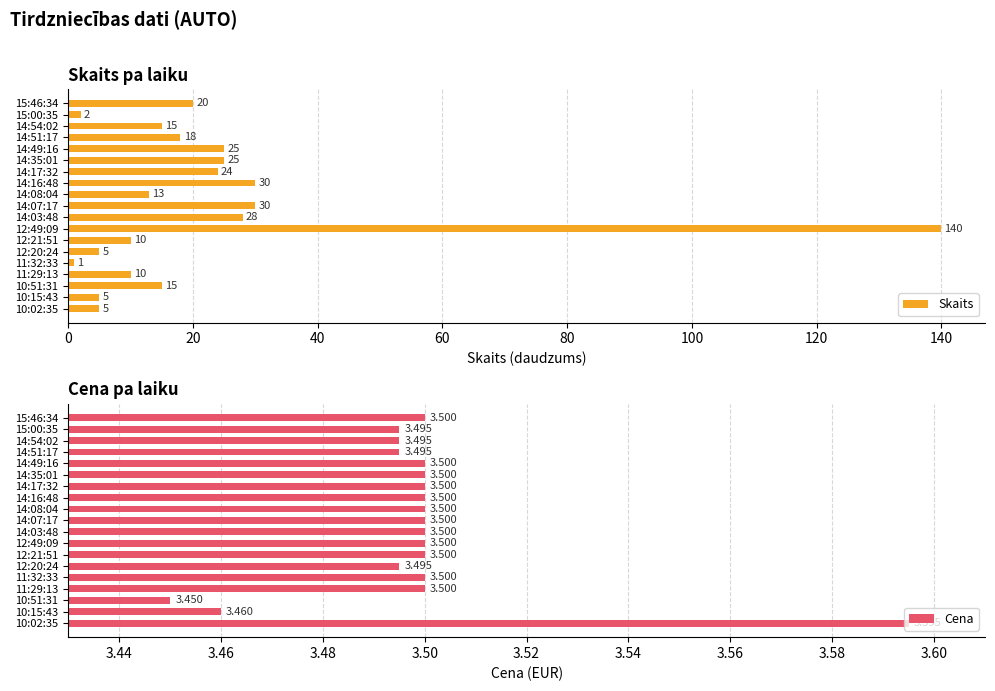

Is it true that Cena equals 5.9 at 14:35:01?

False